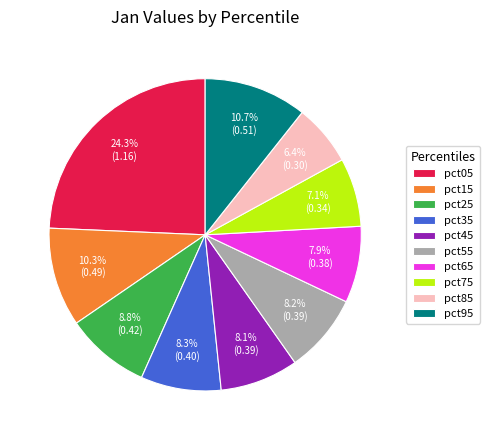

To the nearest percent, what is the difference between the largest and smallest slice percentages?

18%